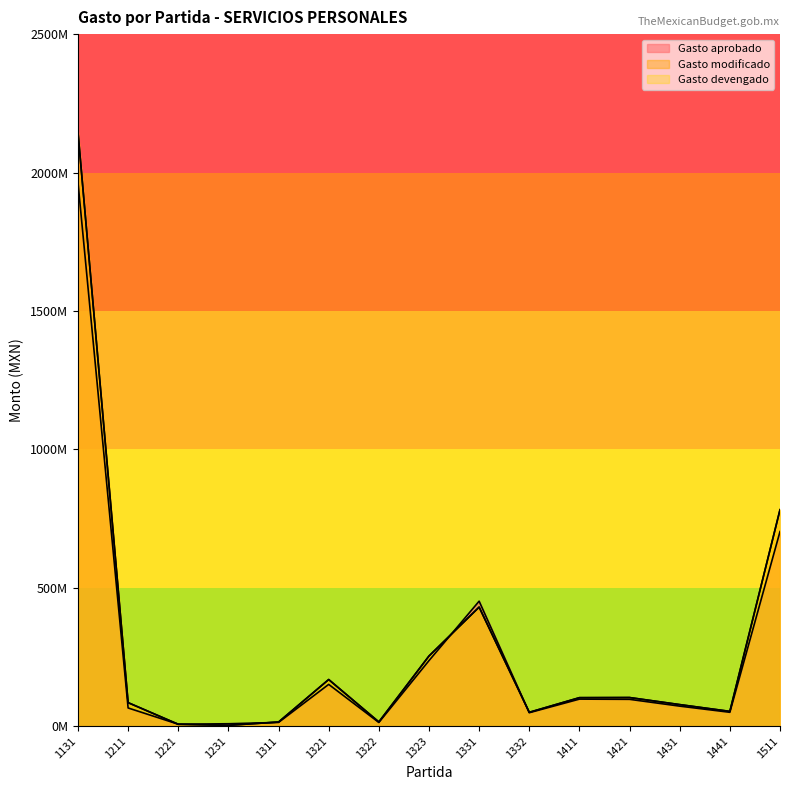

How many interior local peaks does the Gasto modificado series have?

3